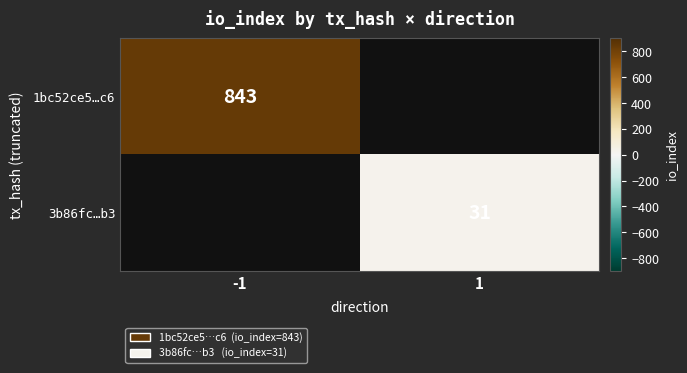

At how many categories does at least one series exceed 651?

1